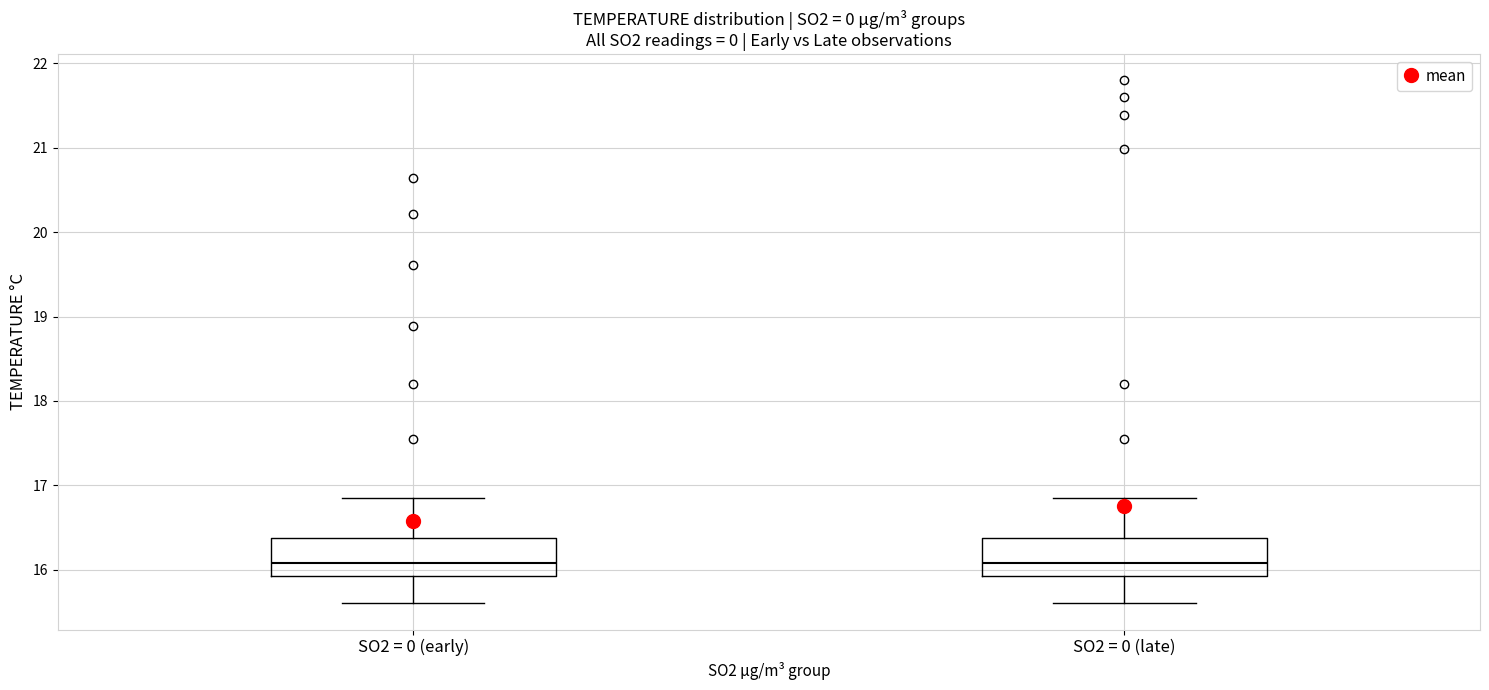

Reading left to right, read every box against the y-axis: the position of its median line, the range the box covers, and the ends of its whiskers. The values are not printed on the chart, so give them approximately, as read against the axis.

SO2 = 0 (early): median 16.1, box 15.9 to 16.4, whiskers 15.6 to 16.8
SO2 = 0 (late): median 16.1, box 15.9 to 16.4, whiskers 15.6 to 16.8